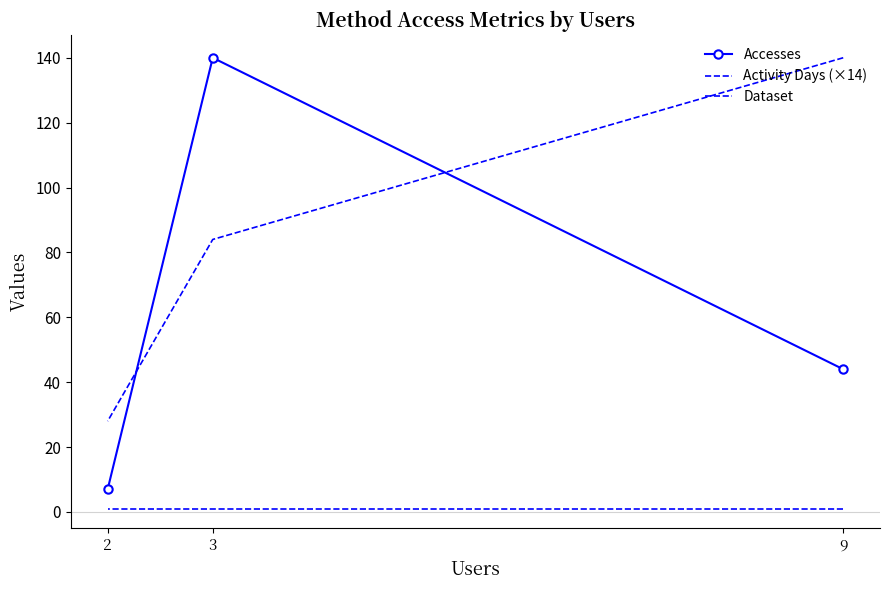

Which series has the largest range (max minus min)?

Accesses